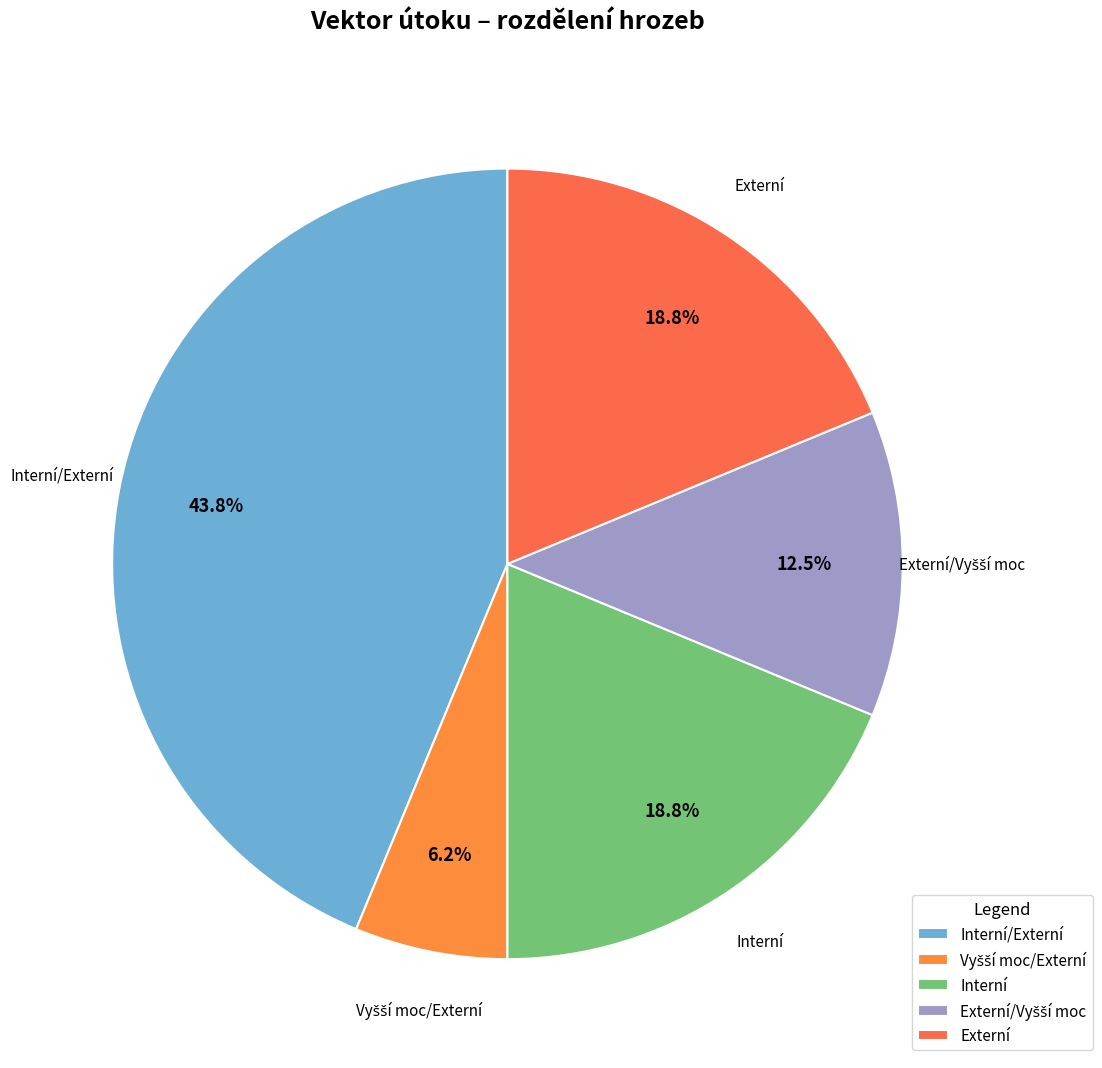

Is there a majority slice in this chart?

No